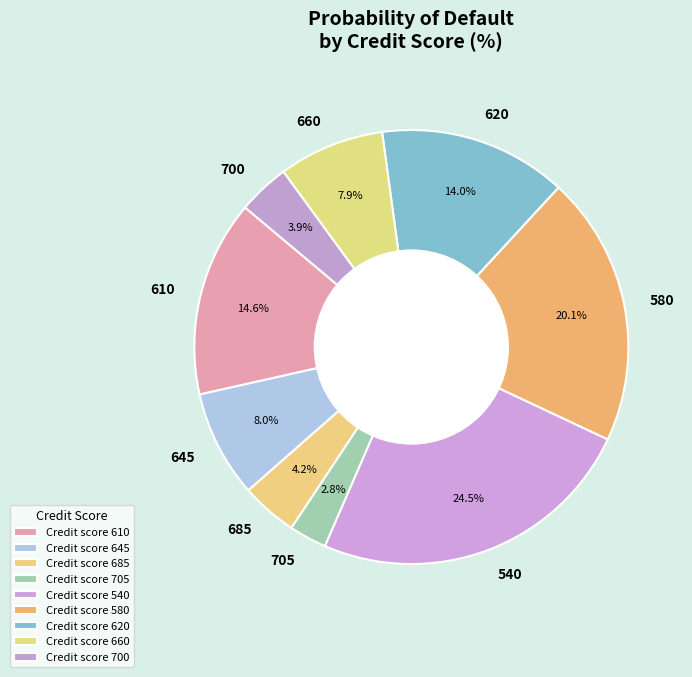

Is there any slice that represents more than half of the pie?

No